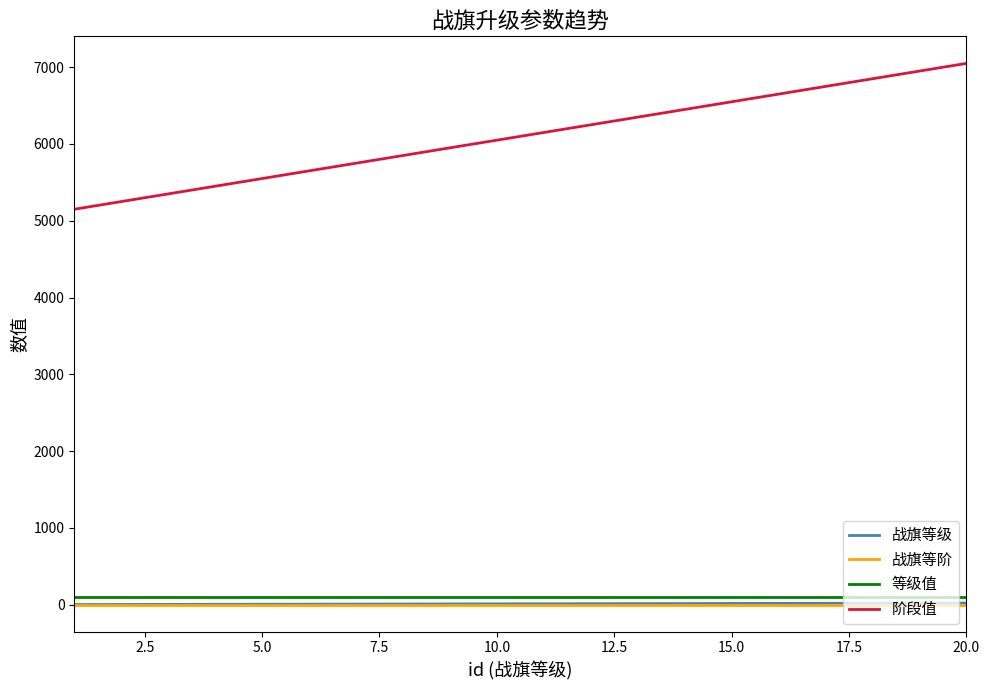

What is the smallest value displayed?

1